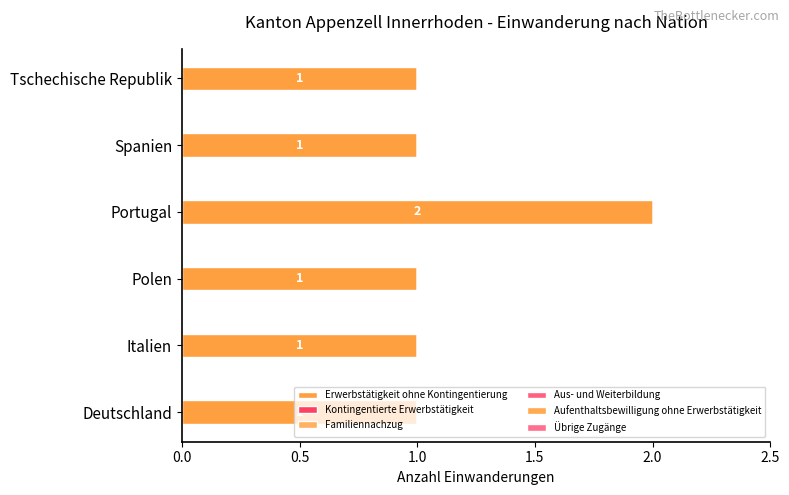

Does the chart contain stacked bars?

No